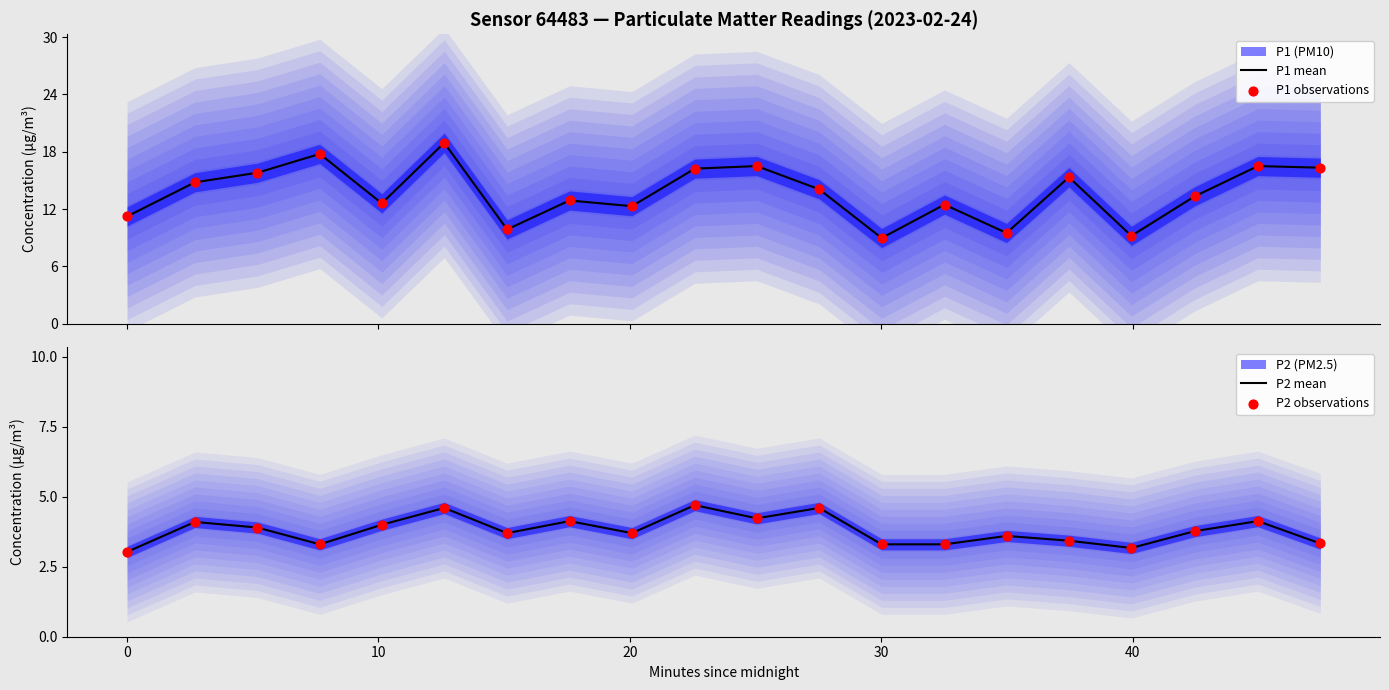

What is the lowest value of the P1 mean series?

9.0